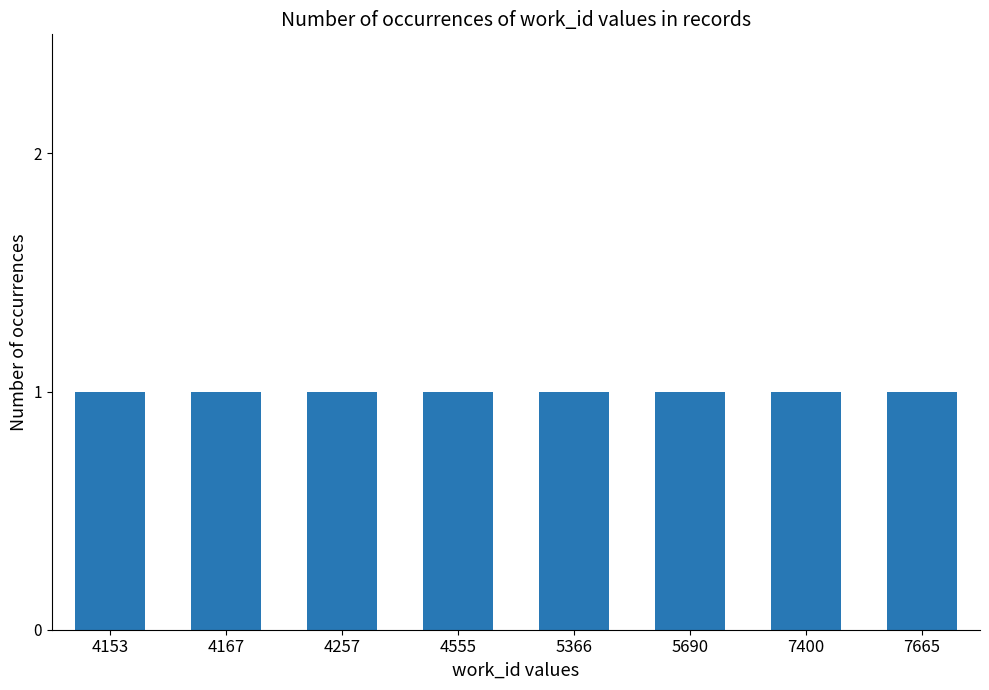

True or false: the data shows 4167 at Throne (2004-07-15).

True